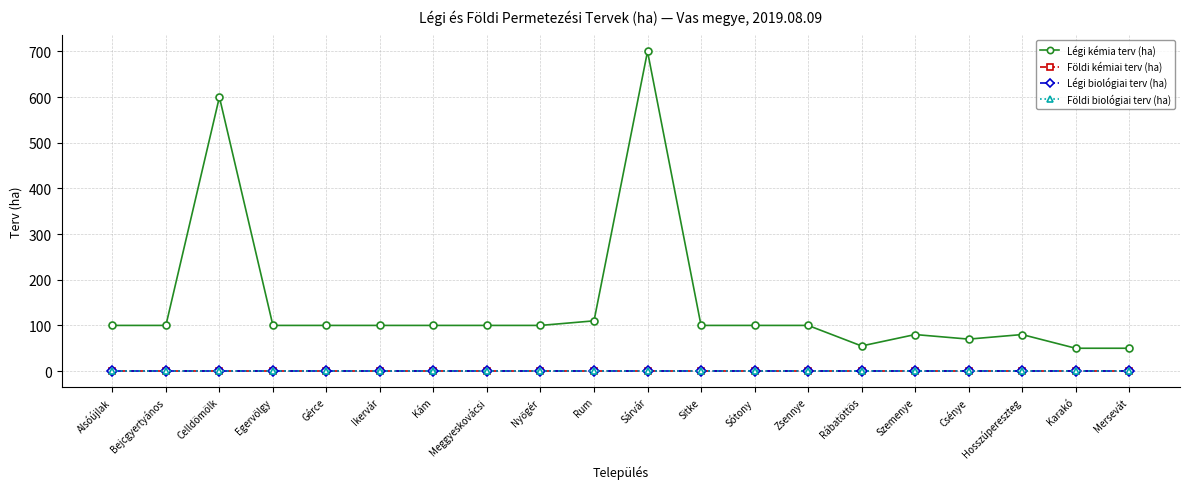

How many values in the Légi kémia terv (ha) series exceed 100?

3